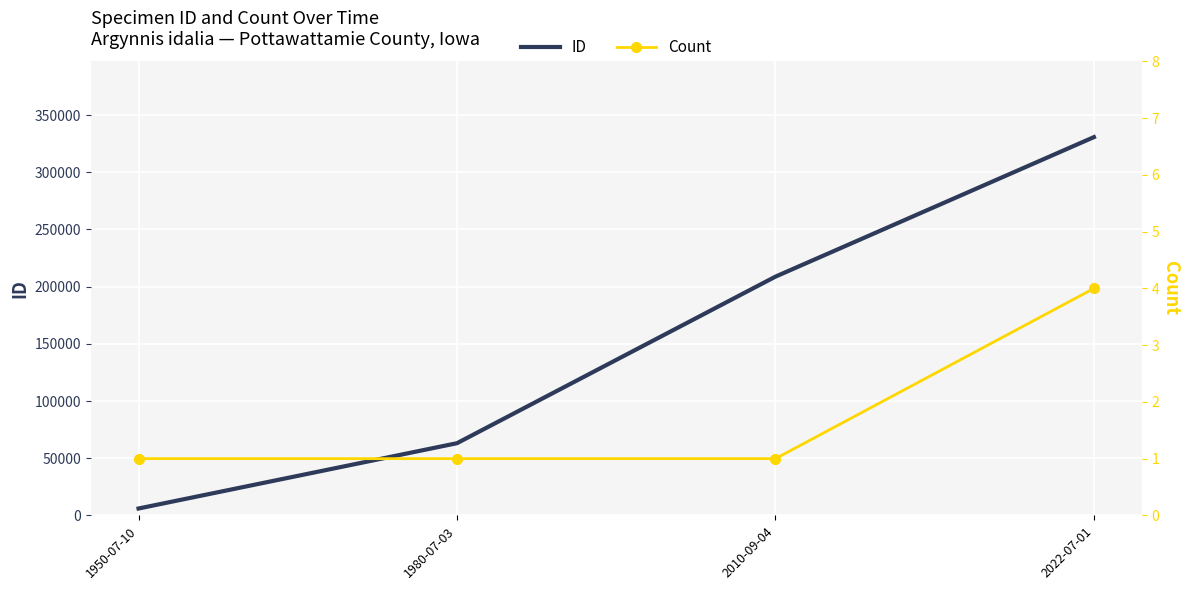

Which series has the largest range (max minus min)?

ID